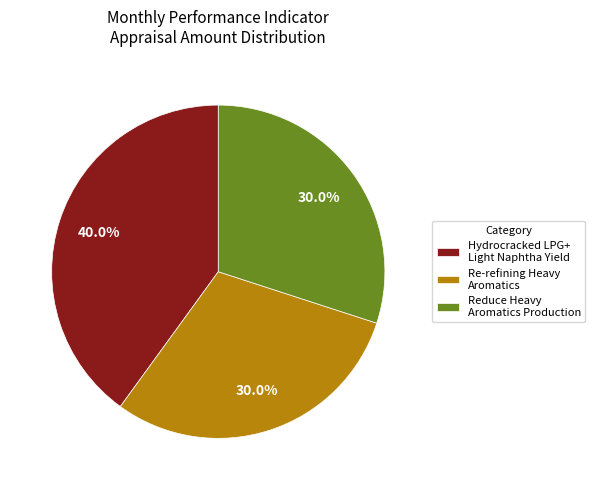

What is the total percentage of Hydrocracked LPG+ Light Naphtha Yield and Re-refining Heavy Aromatics?

70.0%